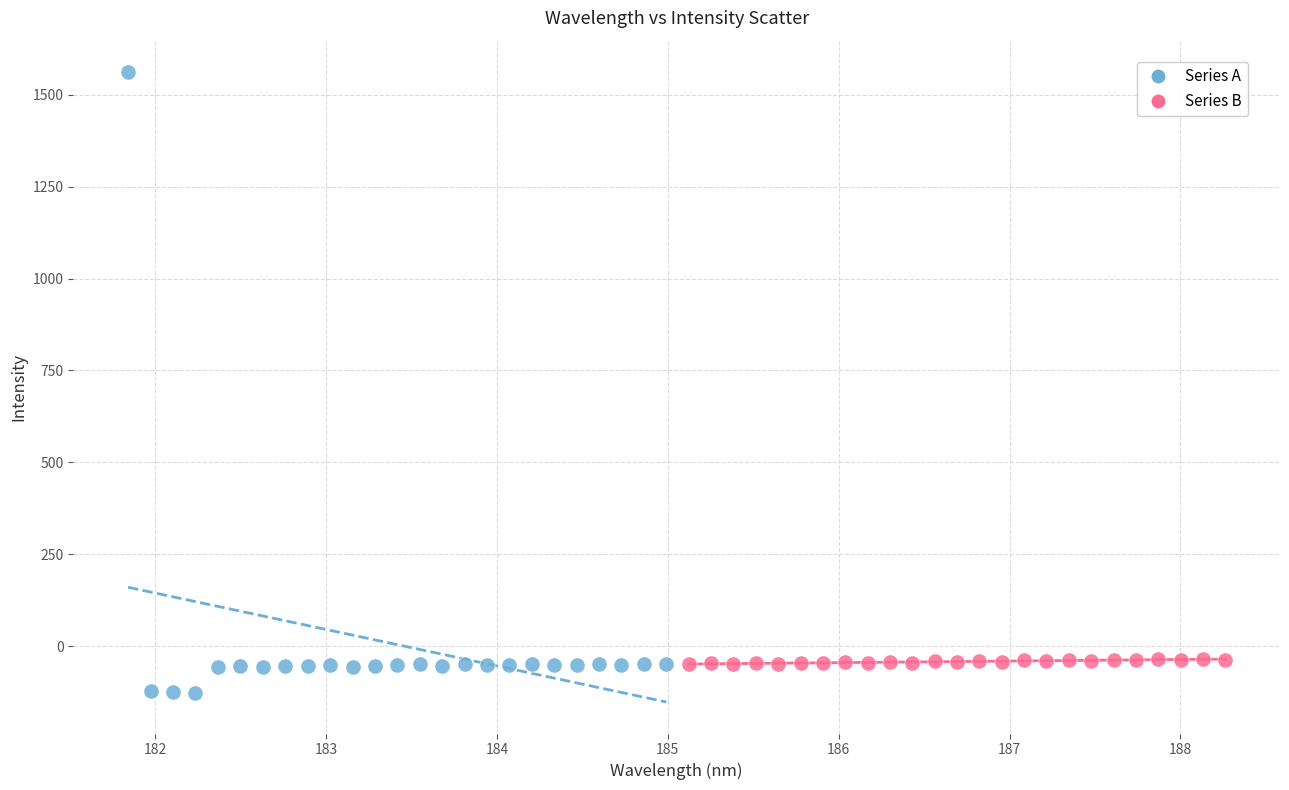

Which series has the widest spread of Y values?

Series A